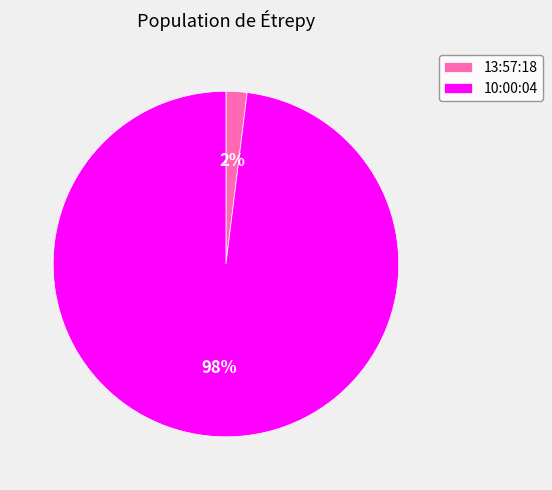

Is it true that 13:57:18 is 2% of the pie?

True